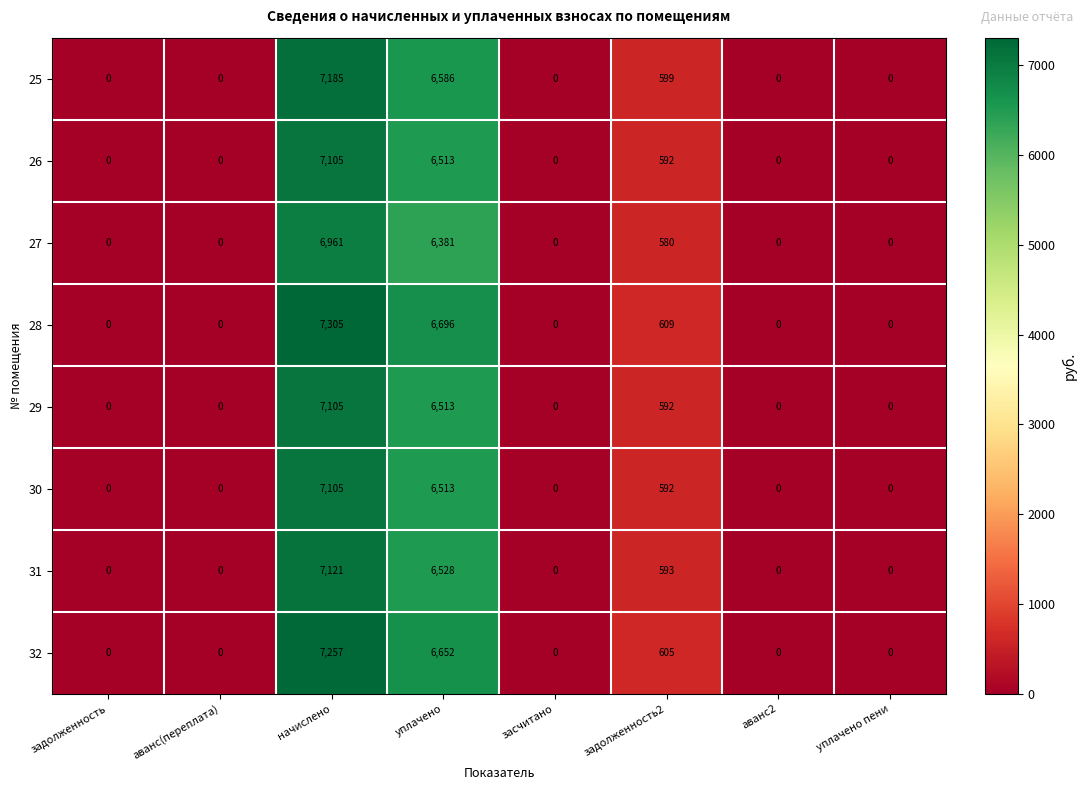

The 32 series shows 0 at аванс(переплата). True or false?

True